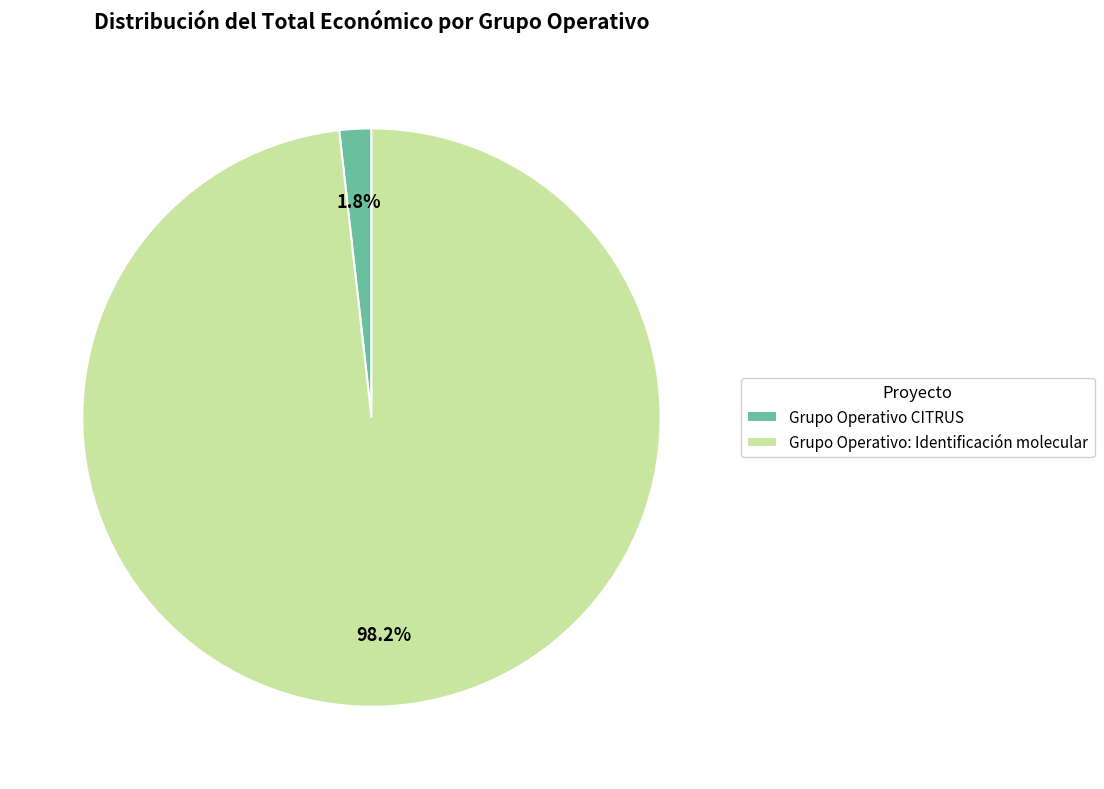

Count the number of slices in the pie.

2